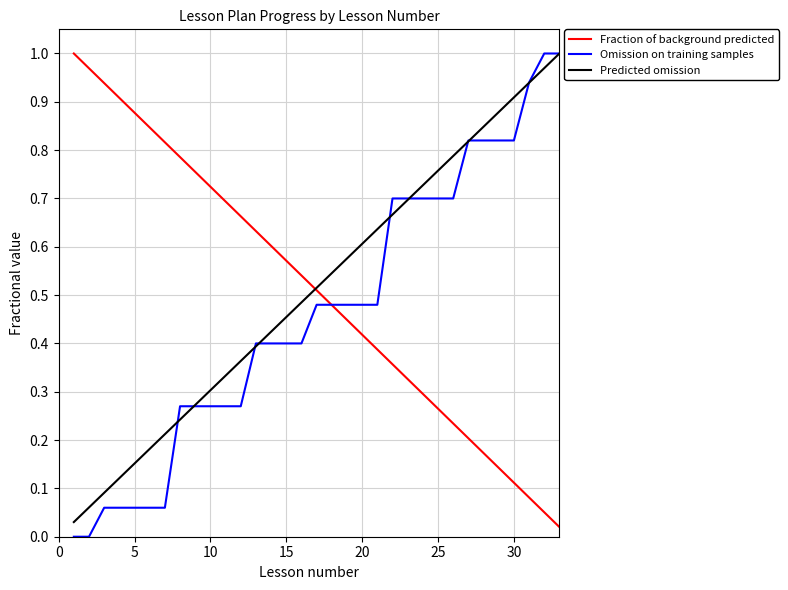

How many lines are shown in the chart?

3